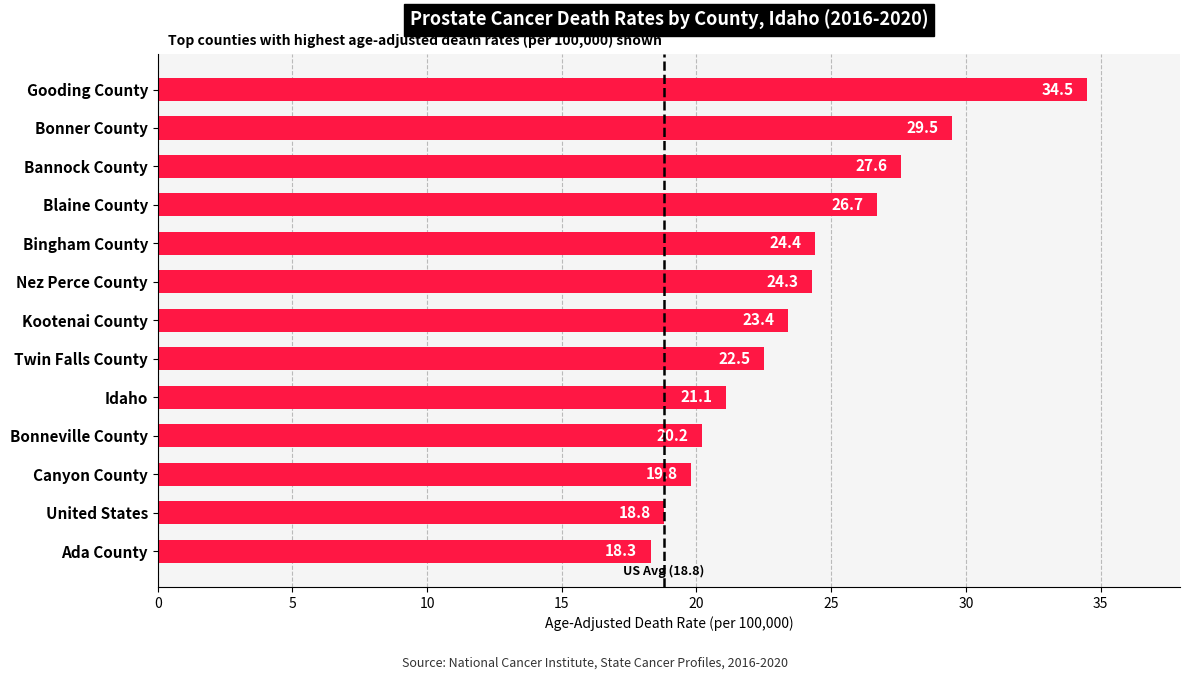

The value at Twin Falls County is 30.1. True or false?

False